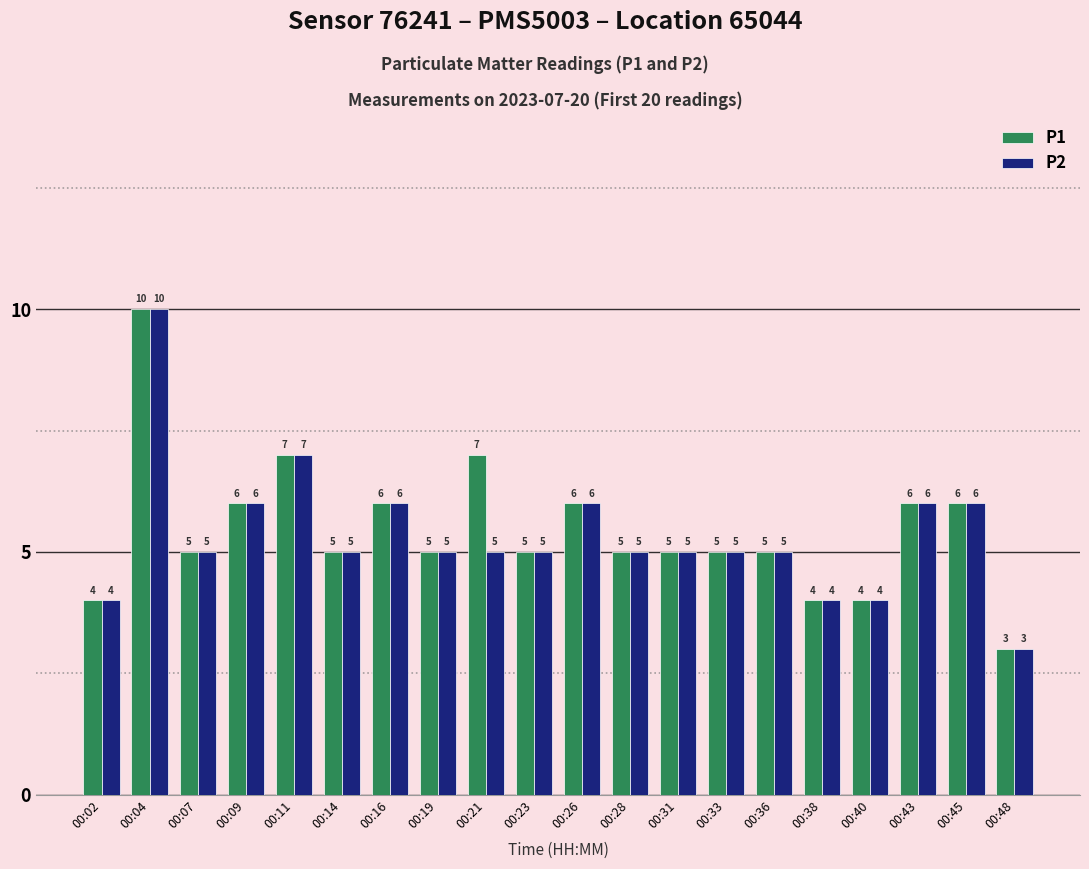

What is the total value across all series at 00:31?

10